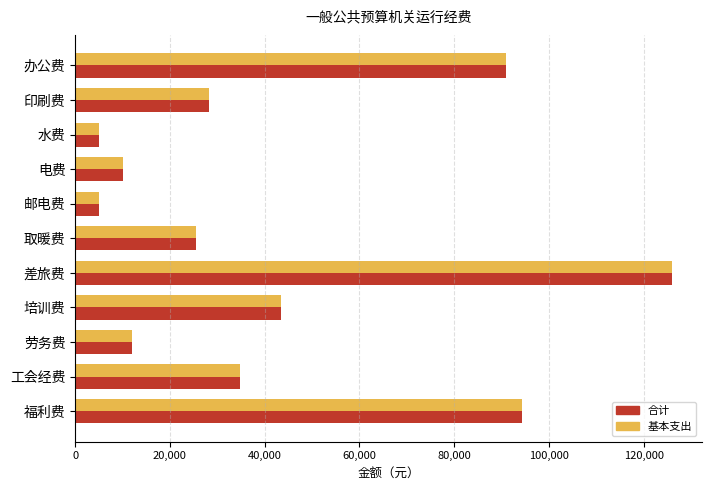

The 基本支出 series shows 25480.0 at 取暖费. True or false?

True